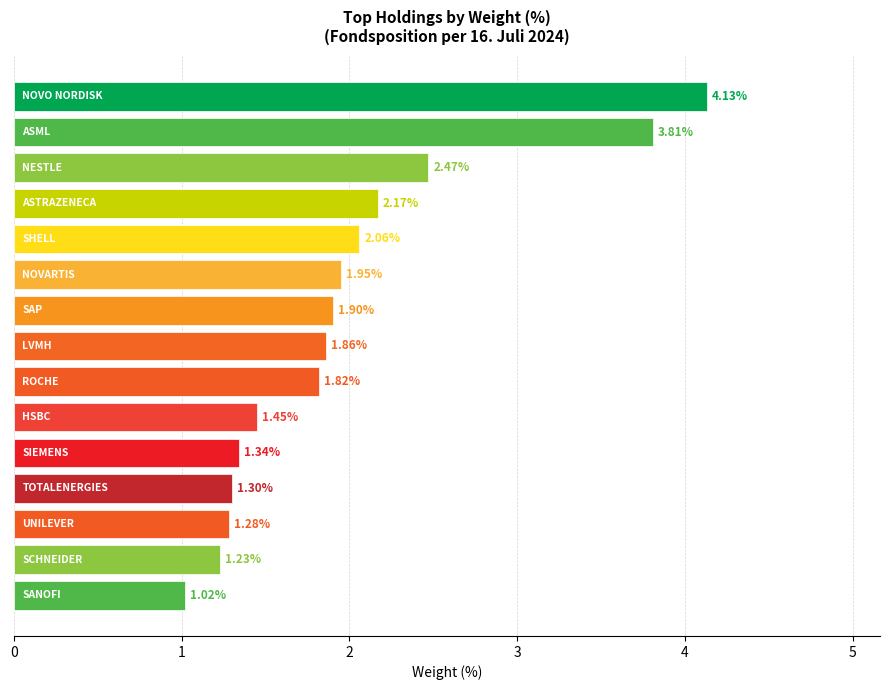

Does the chart contain stacked bars?

No